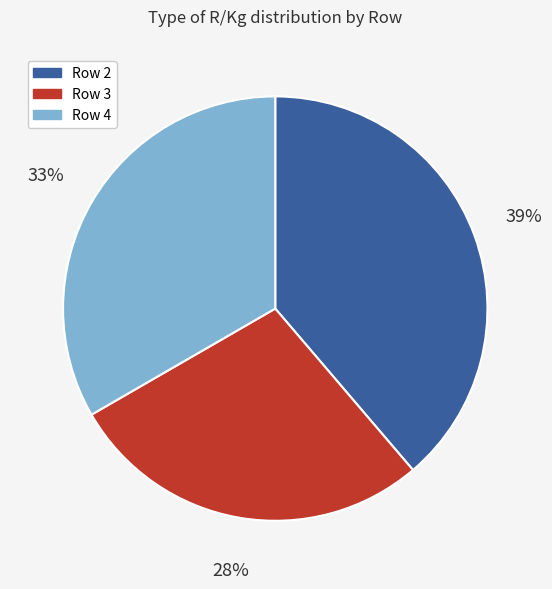

To the nearest percent, what is the combined percentage of Row 4 and Row 2?

72%